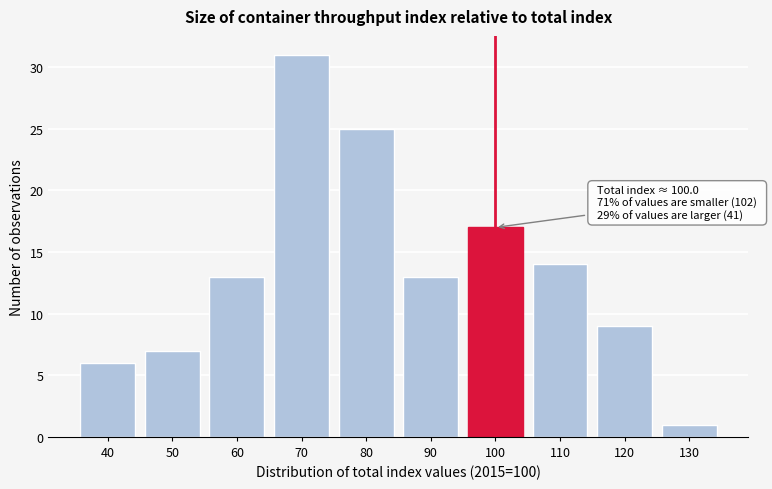

Reading left to right, what are all the values shown in this chart?

6	7	13	31	25	13	17	14	9	1